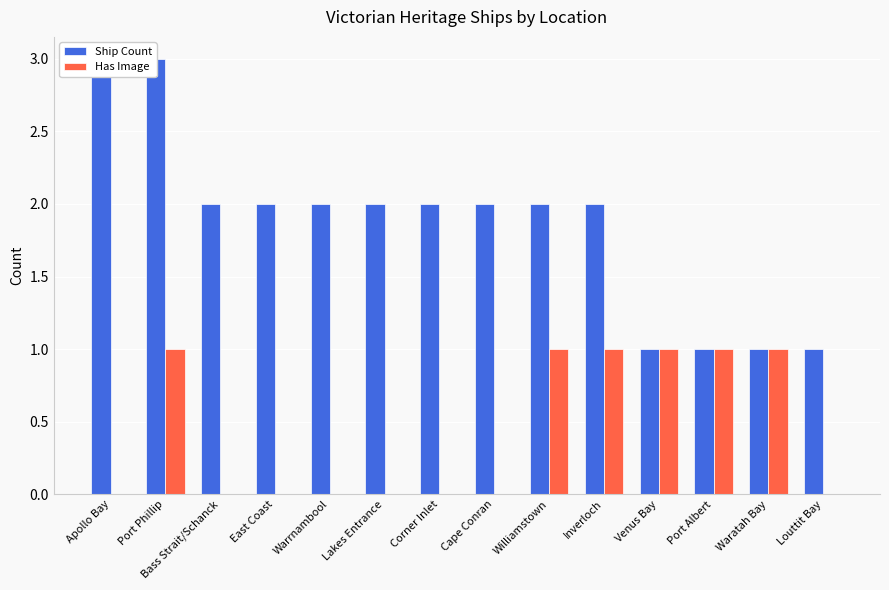

Does the chart contain any negative values?

No